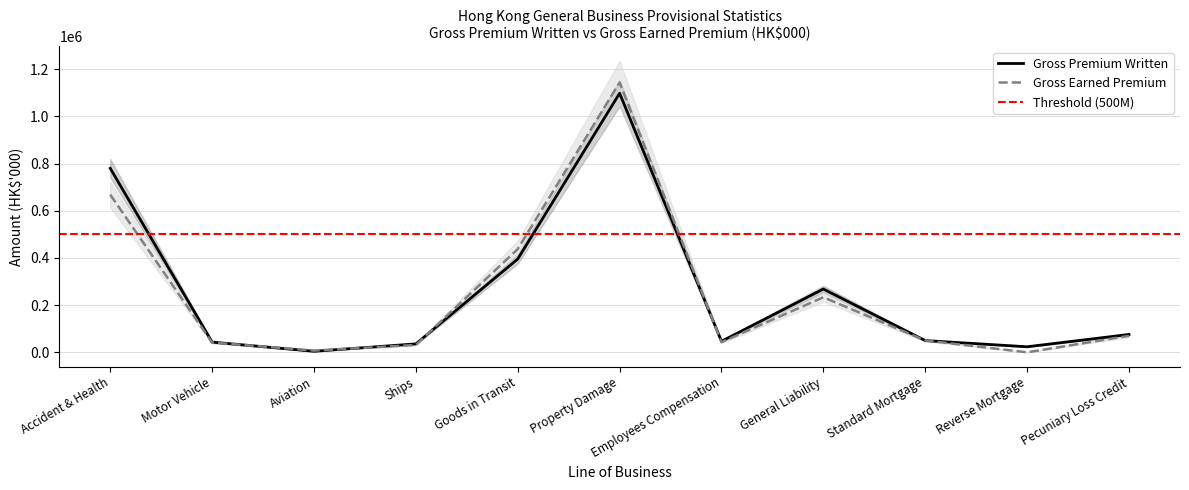

The Gross Earned Premium series shows 69822.4 at Pecuniary Loss Credit. True or false?

True